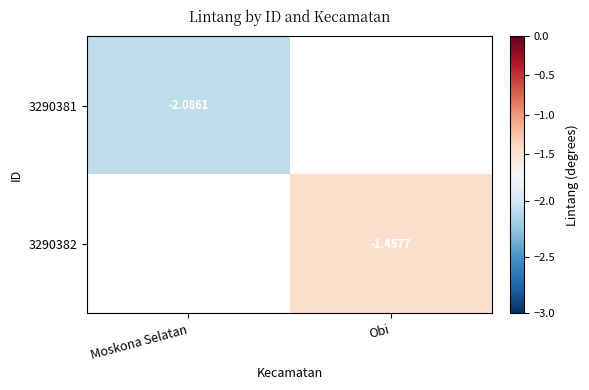

The value of 3290382 at Obi is -2.6. True or false?

False